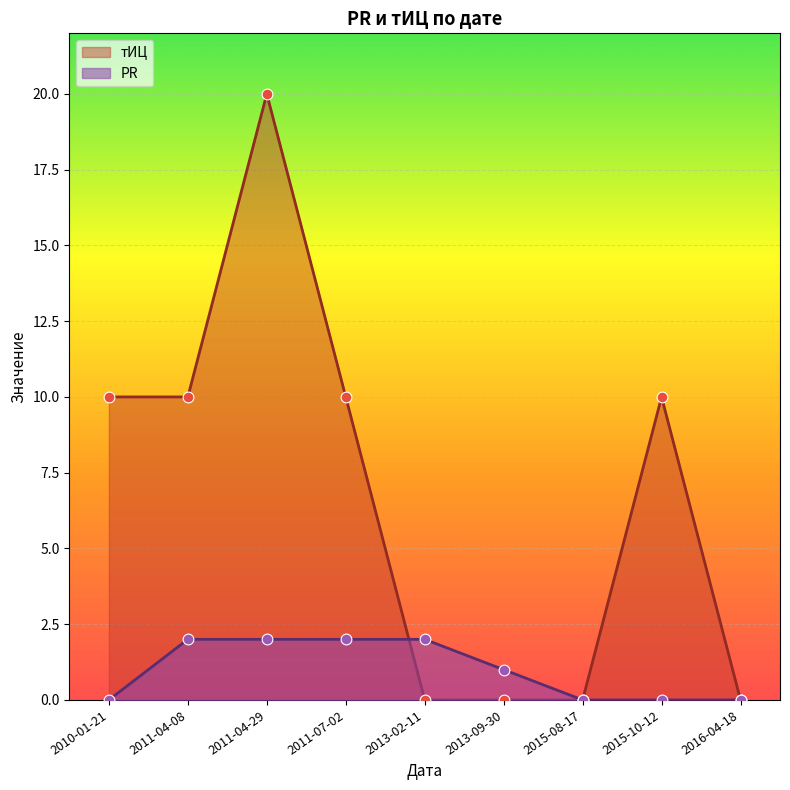

Is the value of PR at 2011-07-02 greater than the value of тИЦ at 2013-09-30?

Yes